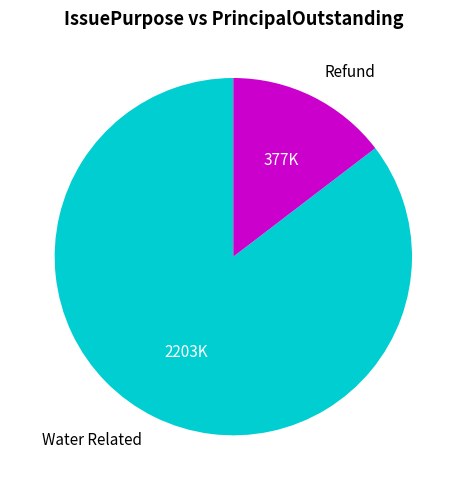

What is the ratio of the value at Water Related to the value at Refund?

5.8